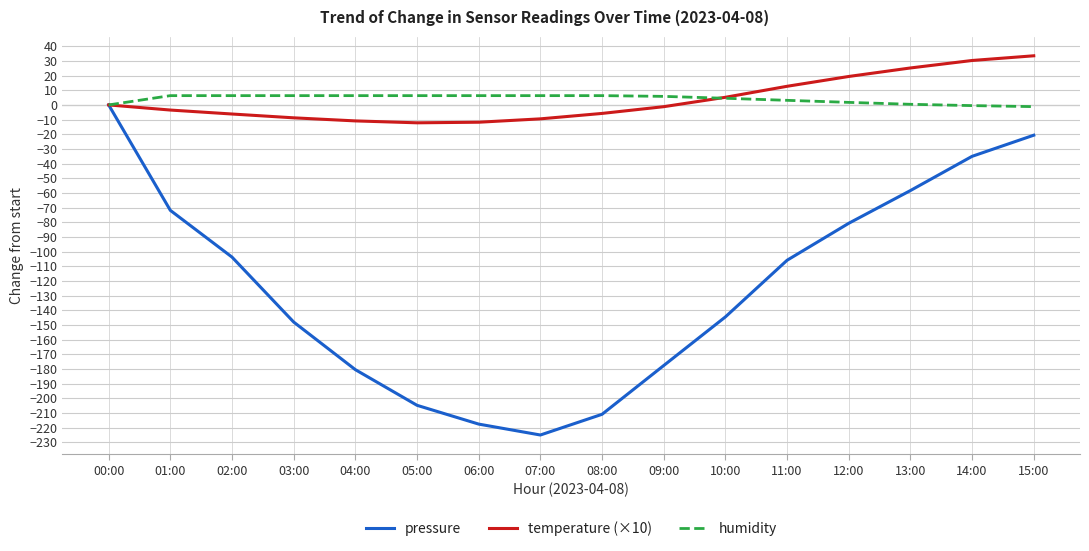

How many lines are shown in the chart?

3